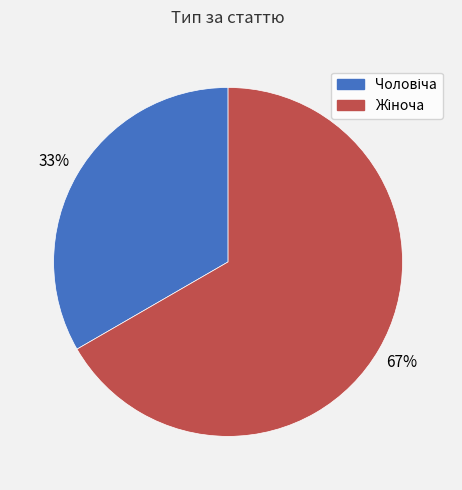

To the nearest percent, what is the average slice percentage?

50%